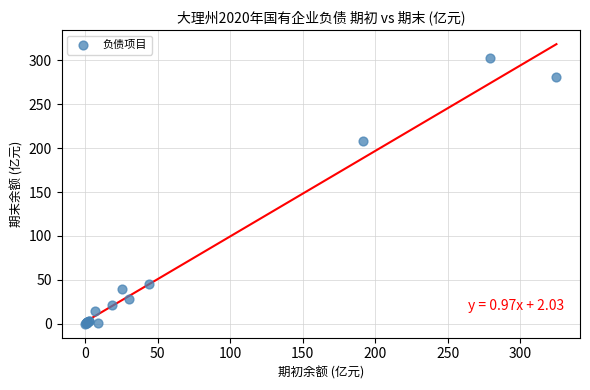

What Y value in the scatter plot is closest to 151?

208.4